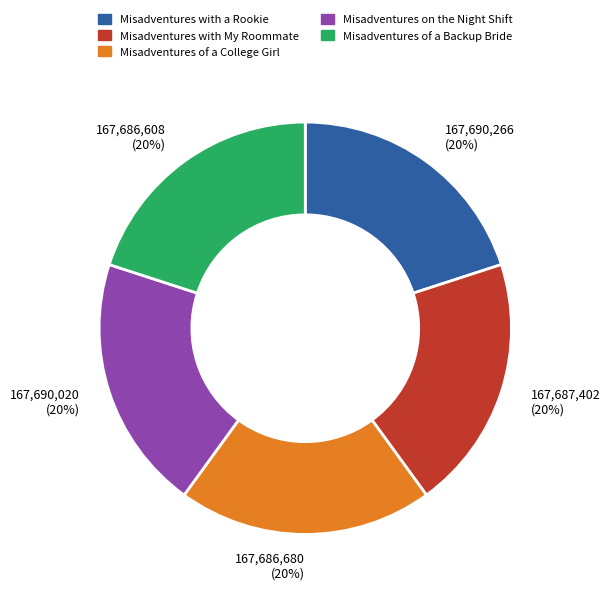

True or false: Misadventures of a College Girl accounts for 31% of the total.

False